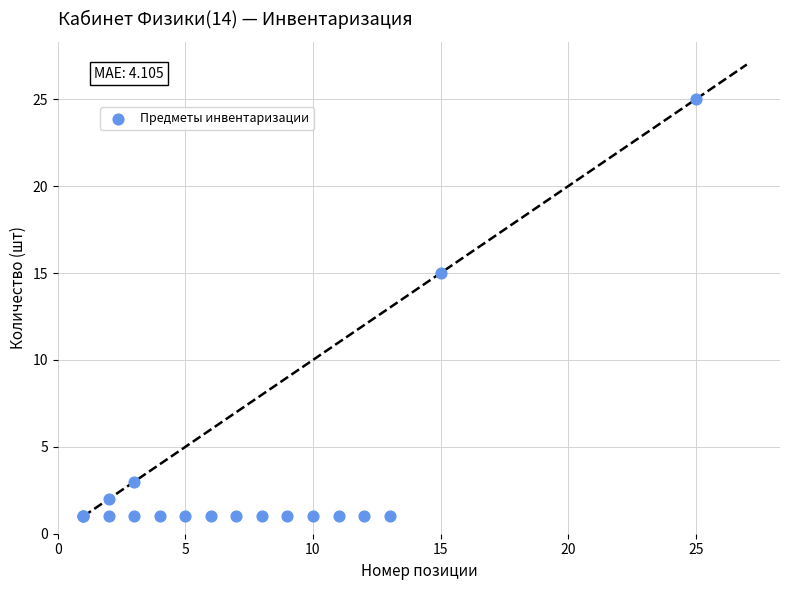

What Y value in the scatter plot is closest to 13?

15